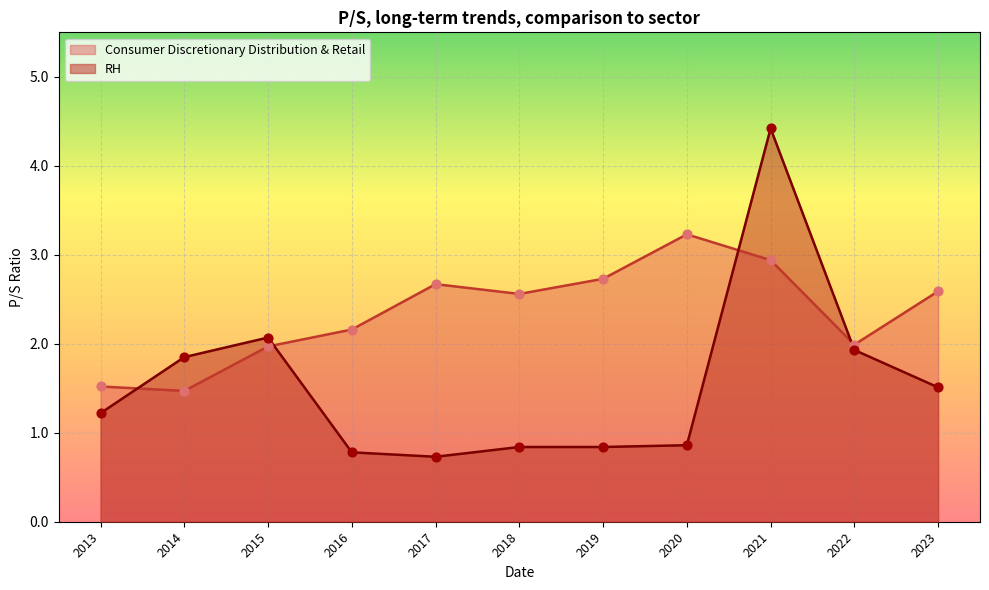

Which series has the widest spread of Y values?

RH